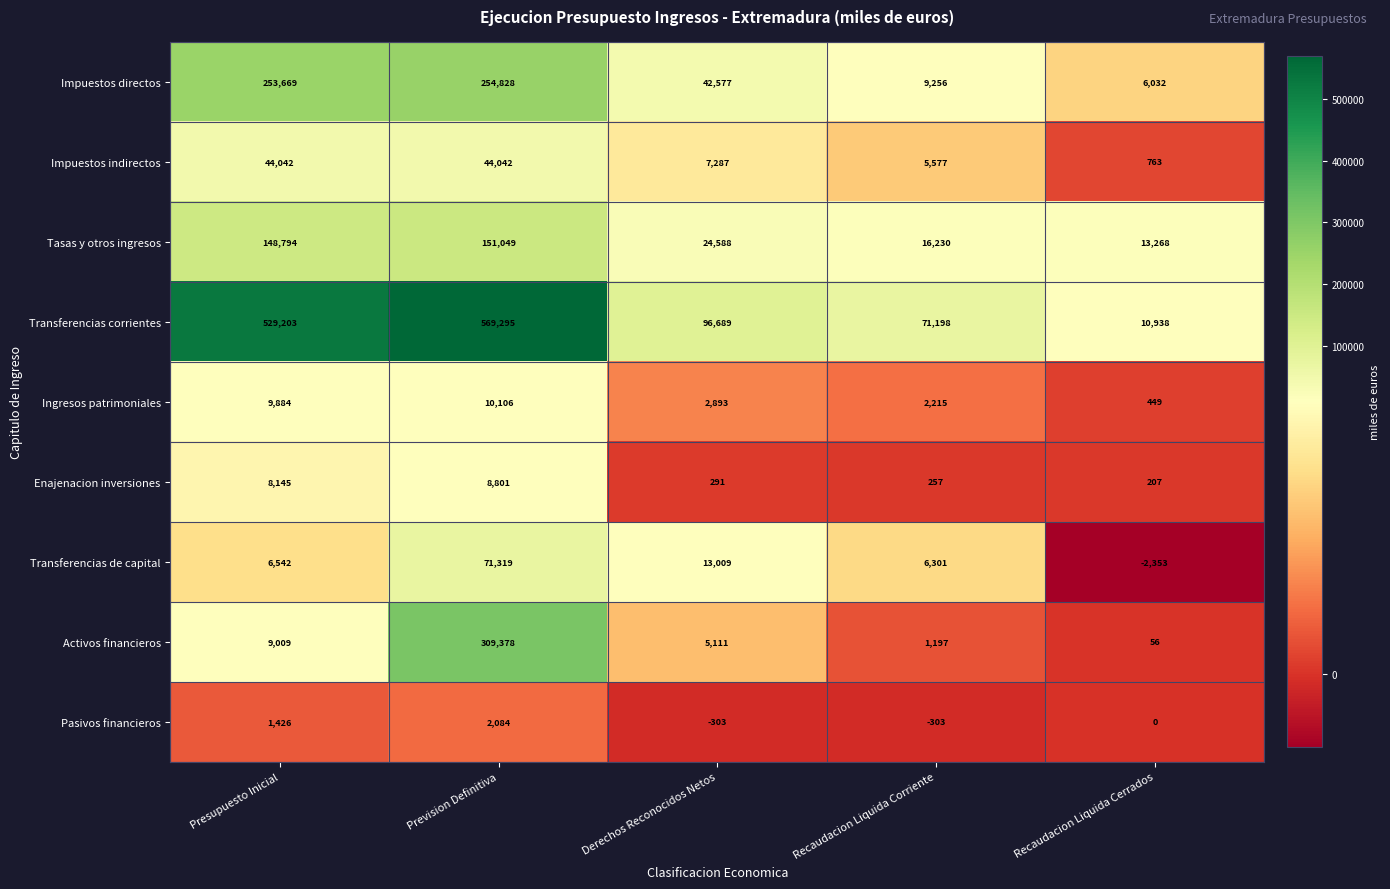

The value of Tasas y otros ingresos at Recaudacion Liquida Corriente is 16230. True or false?

True